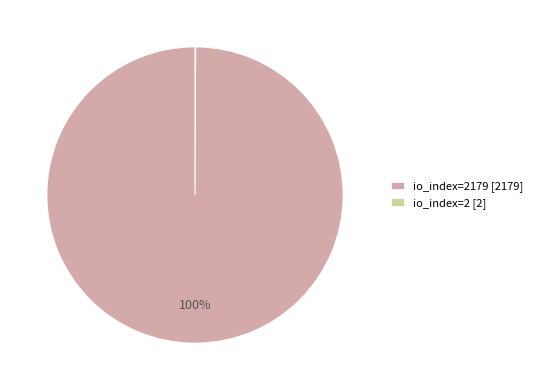

Which slice represents more than half of the pie?

io_index=2179 [2179]